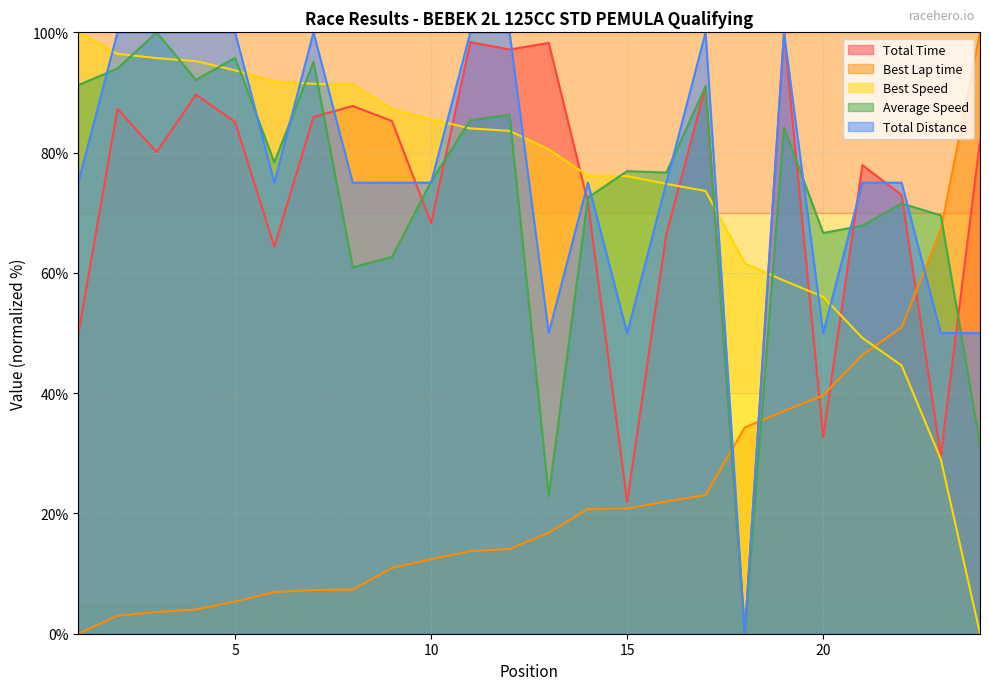

Read the Best Speed value at 18.

61.6